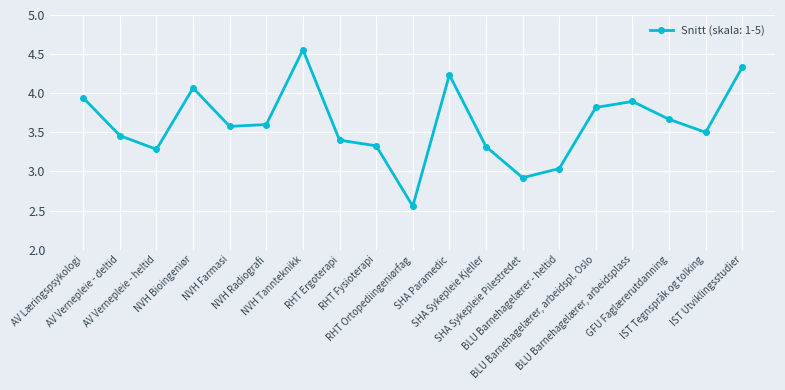

True or false: there are more than 2 points higher than both neighbors.

True